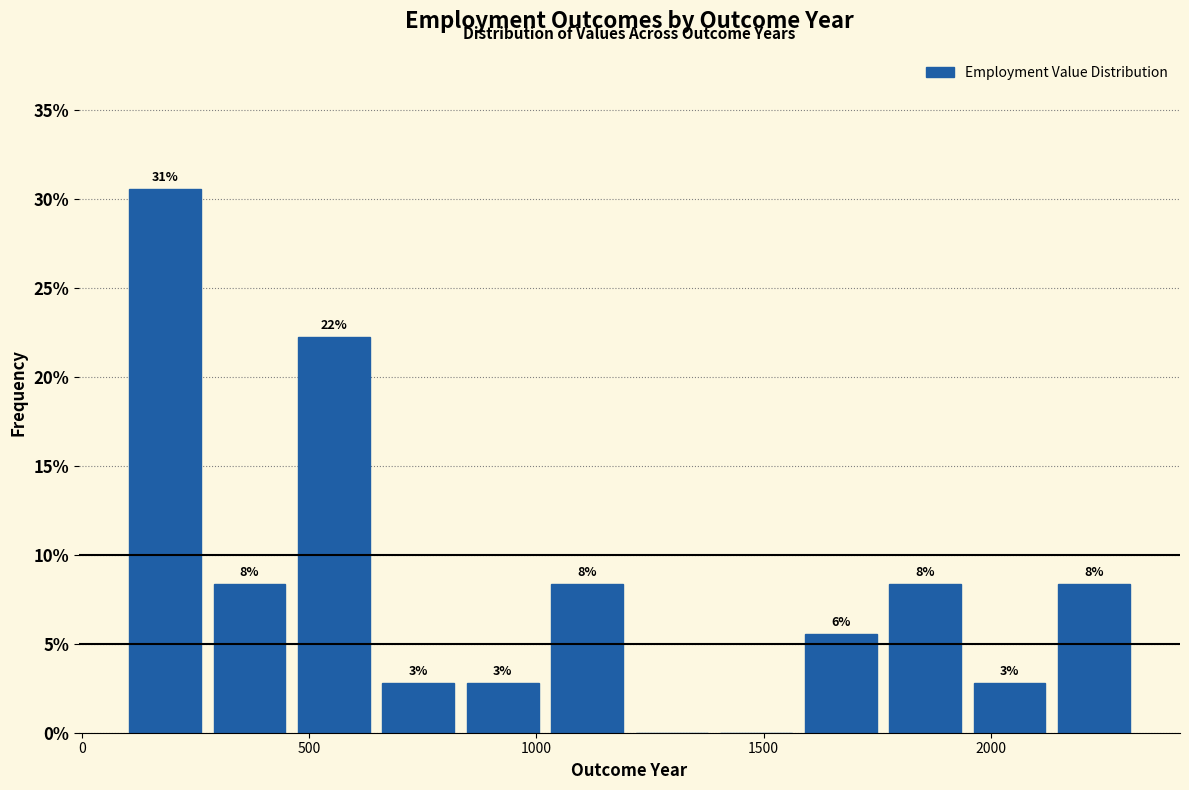

Read against the x-axis, roughly where is the centre of the tallest bar?

200